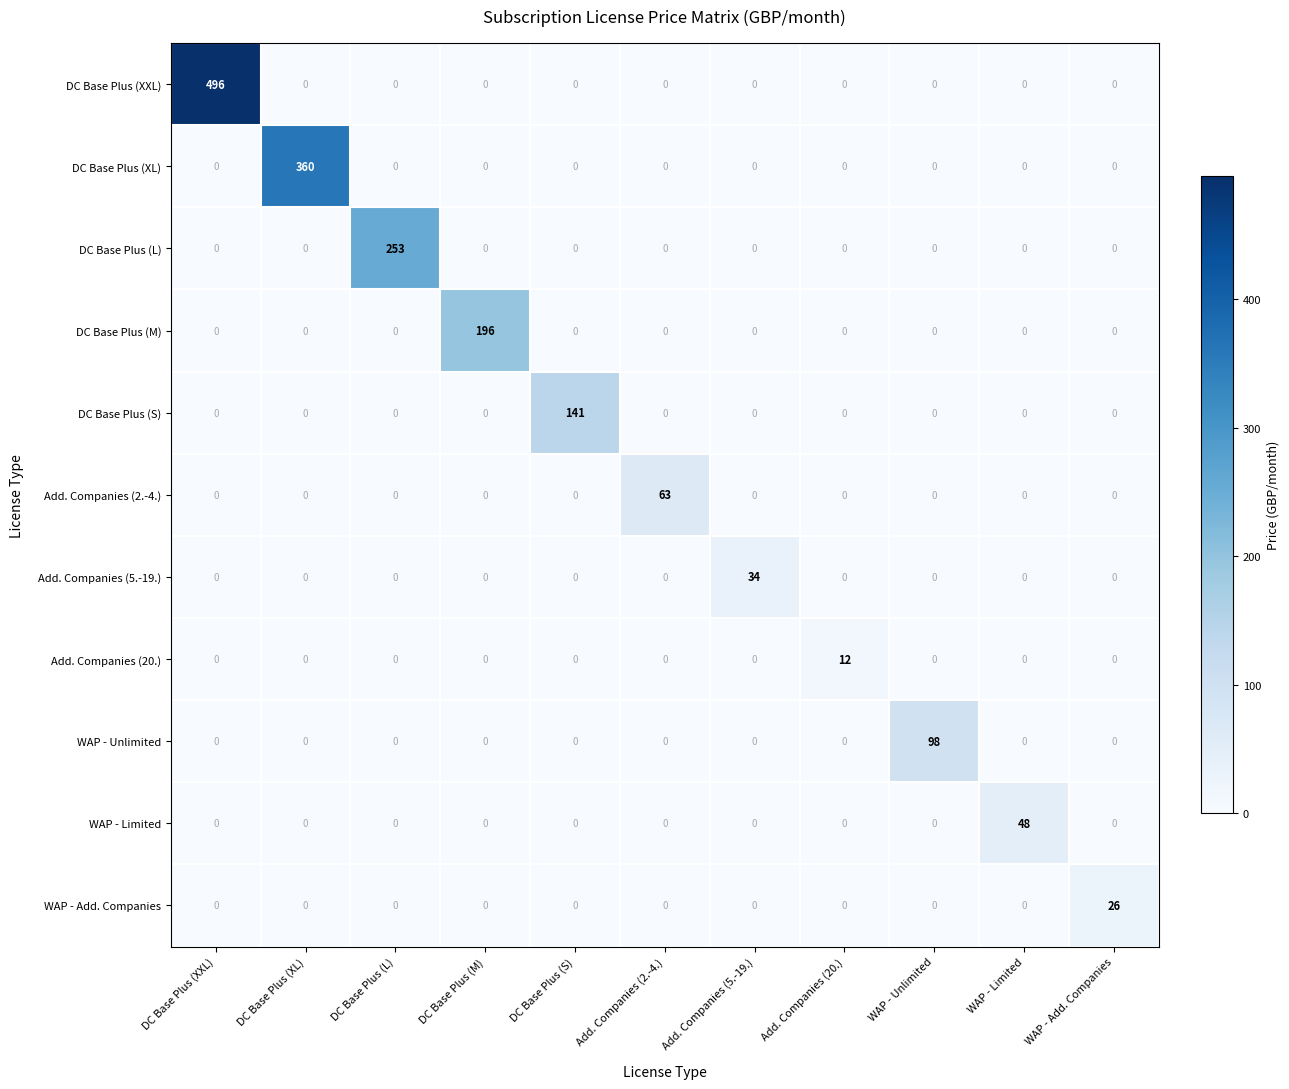

Is it true that DC Base Plus (S) equals -62 at Add. Companies (20.)?

False